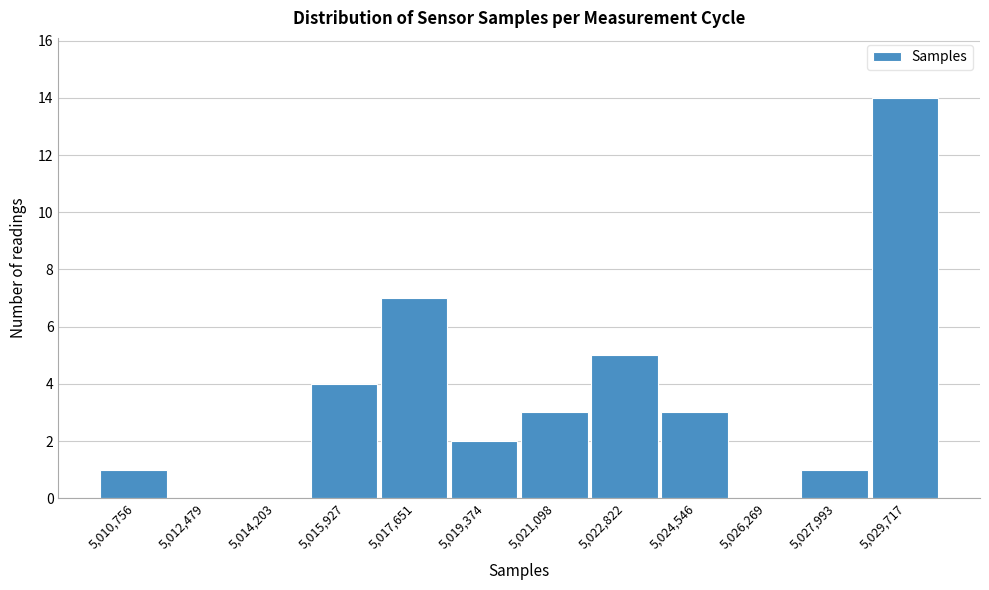

Reading left to right, list all the values displayed in this chart.

5,010,756=1	5,012,479=0	5,014,203=0	5,015,927=4	5,017,651=7	5,019,374=2	5,021,098=3	5,022,822=5	5,024,546=3	5,026,269=0	5,027,993=1	5,029,717=14